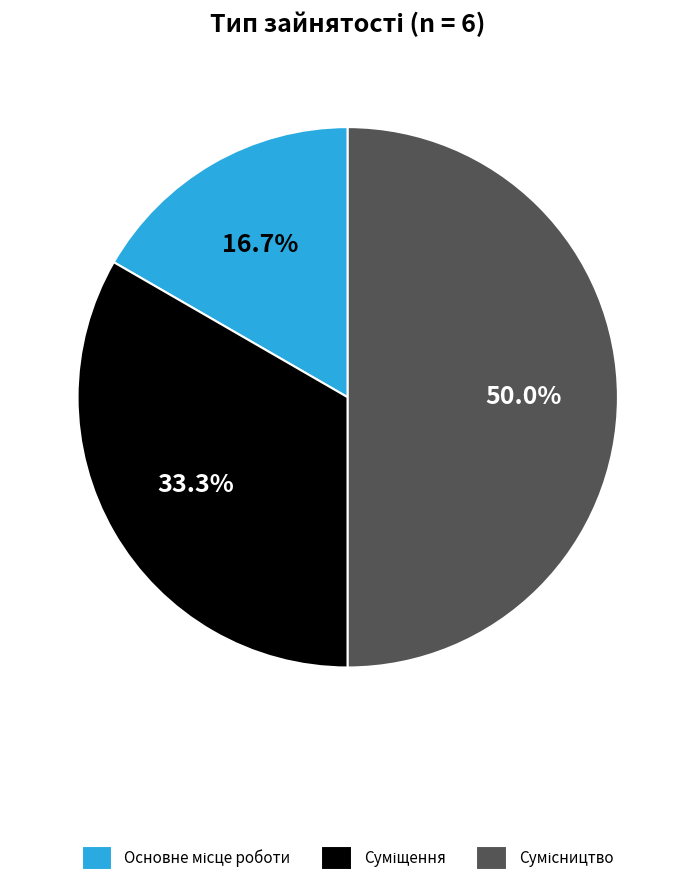

Do Суміщення and Сумісництво together represent more than half of the pie?

Yes